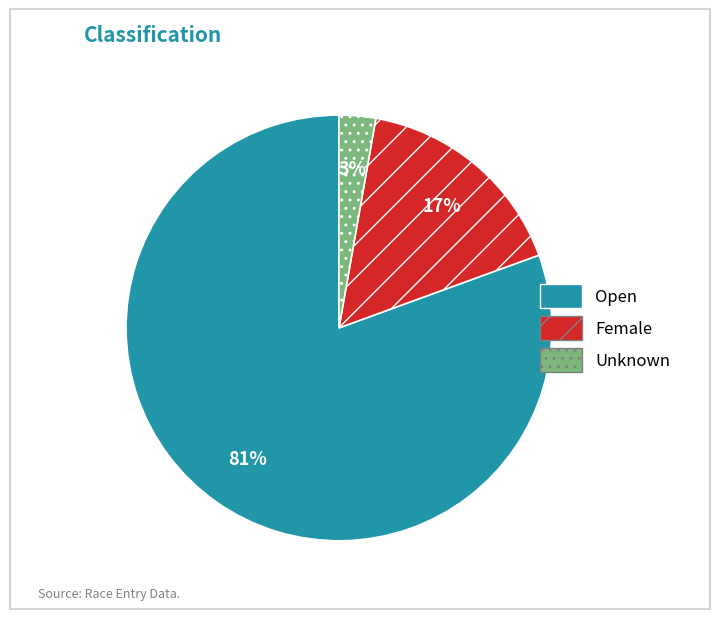

Rank the categories by value from lowest to highest.

Unknown, Female, Open